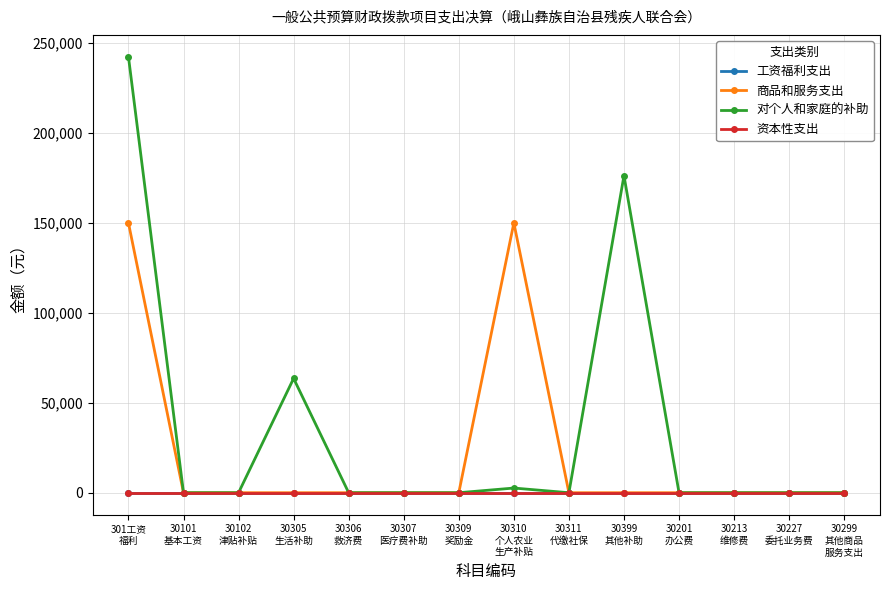

Is it true that 对个人和家庭的补助 equals -81347 at 30306
救济费?

False